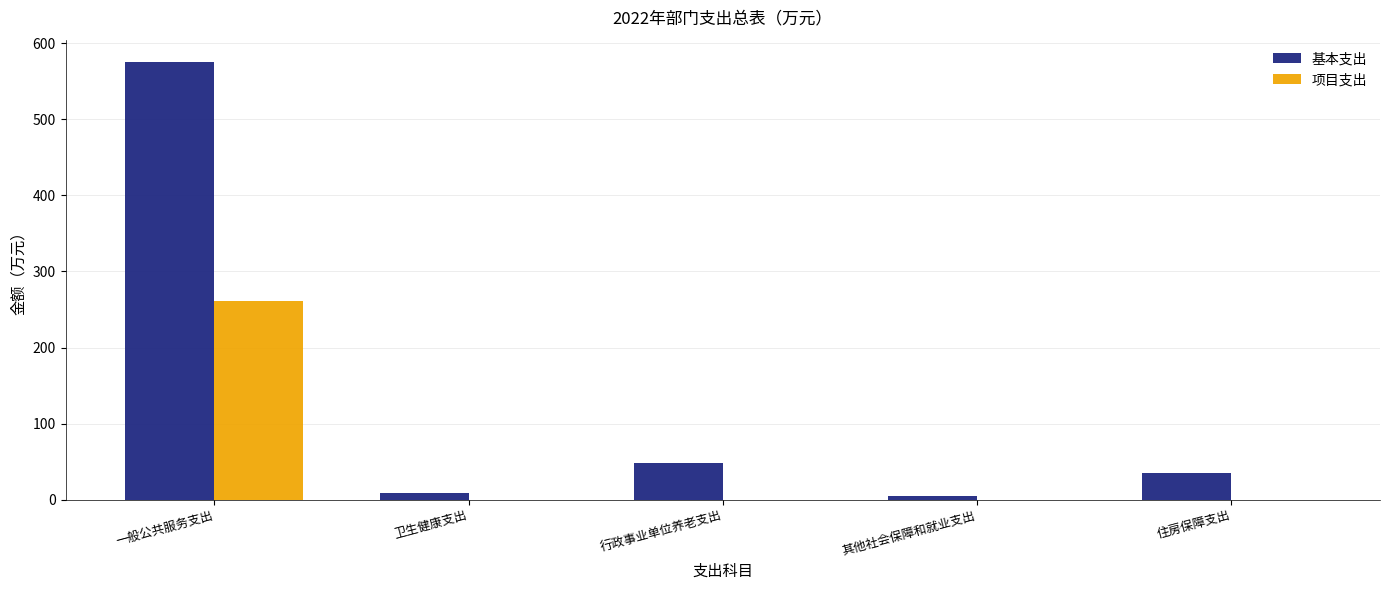

What is the average value of the 项目支出 series?

52.2